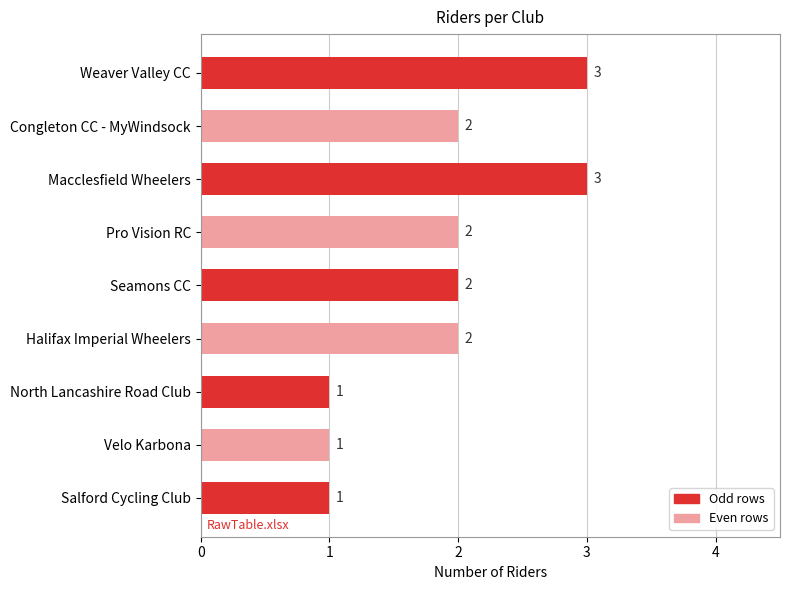

True or false: the data shows 4 at Macclesfield Wheelers.

False